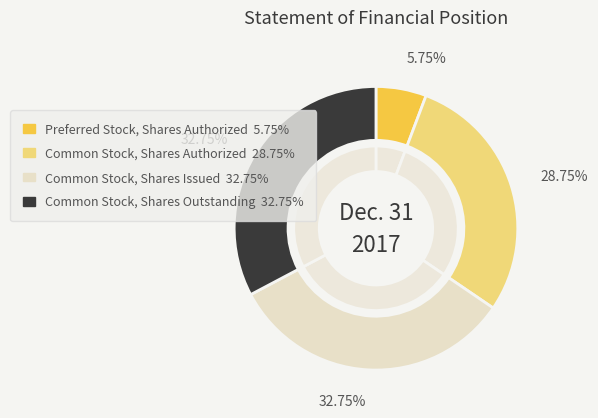

To the nearest percent, what is the average slice percentage?

25%